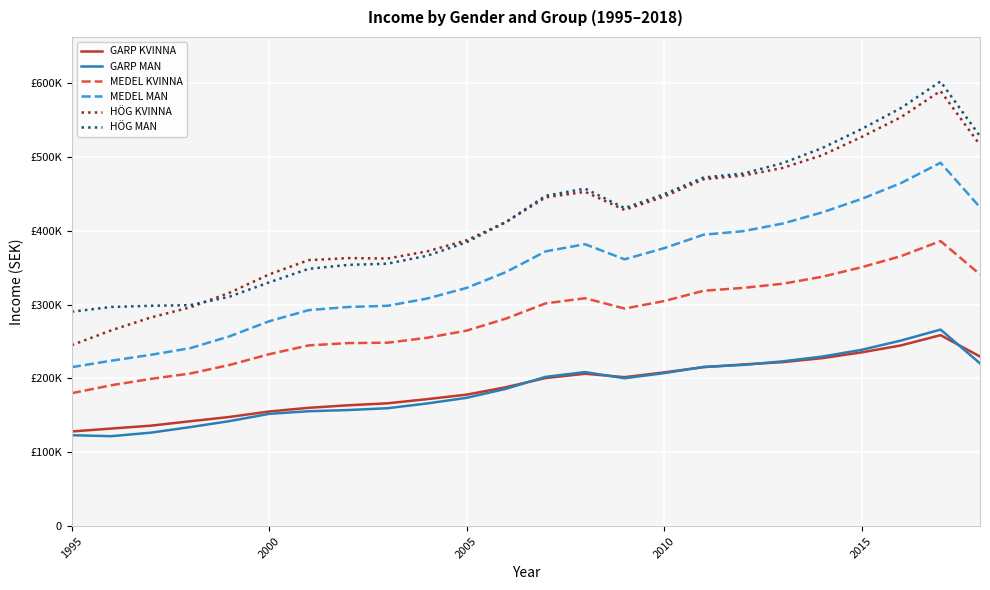

Reading left to right, extract all data points from this chart.

GARP KVINNA: 128172.0	132150.5	136021.5	142043.0	147849.5	155268.8	160215.1	163655.9	166344.1	171935.5	178064.5	188172.0	200537.6	206344.1	201720.4	208172.0	215268.8	218924.7	222043.0	227419.4	235268.8	244731.2	258602.2	229677.4
GARP MAN: 123118.3	121828.0	126559.1	134086.0	142258.1	152043.0	155591.4	157204.3	159677.4	166129.0	173763.4	186021.5	202150.5	208602.2	200215.1	207204.3	215591.4	218279.6	223118.3	229569.9	238709.7	251290.3	266129.0	220430.1
MEDEL KVINNA: 180000.0	190752.7	199354.8	206666.7	218279.6	232795.7	244731.2	247849.5	248387.1	255053.8	264731.2	281075.3	301612.9	308602.2	294623.7	304731.2	318709.7	322580.6	328172.0	337634.4	350537.6	365591.4	386021.5	340860.2
MEDEL MAN: 215268.8	223978.5	231935.5	240967.7	257096.8	277419.4	292473.1	296774.2	298387.1	308172.0	322580.6	344086.0	372043.0	381720.4	361290.3	376344.1	394623.7	399354.8	409677.4	424731.2	443010.8	464516.1	492043.0	431720.4
HÖG KVINNA: 245053.8	265107.5	282473.1	296236.6	316129.0	340860.2	360215.1	362903.2	362365.6	372043.0	387096.8	411828.0	445161.3	452688.2	428172.0	446236.6	469677.4	474731.2	484946.2	502150.5	526881.7	553763.4	589247.3	516129.0
HÖG MAN: 290322.6	296774.2	298387.1	299193.5	310752.7	330107.5	348387.1	353763.4	355376.3	366129.0	384408.6	411828.0	447311.8	456989.2	430645.2	449462.4	472043.0	477419.4	491397.8	511828.0	537634.4	566129.0	602150.5	527957.0